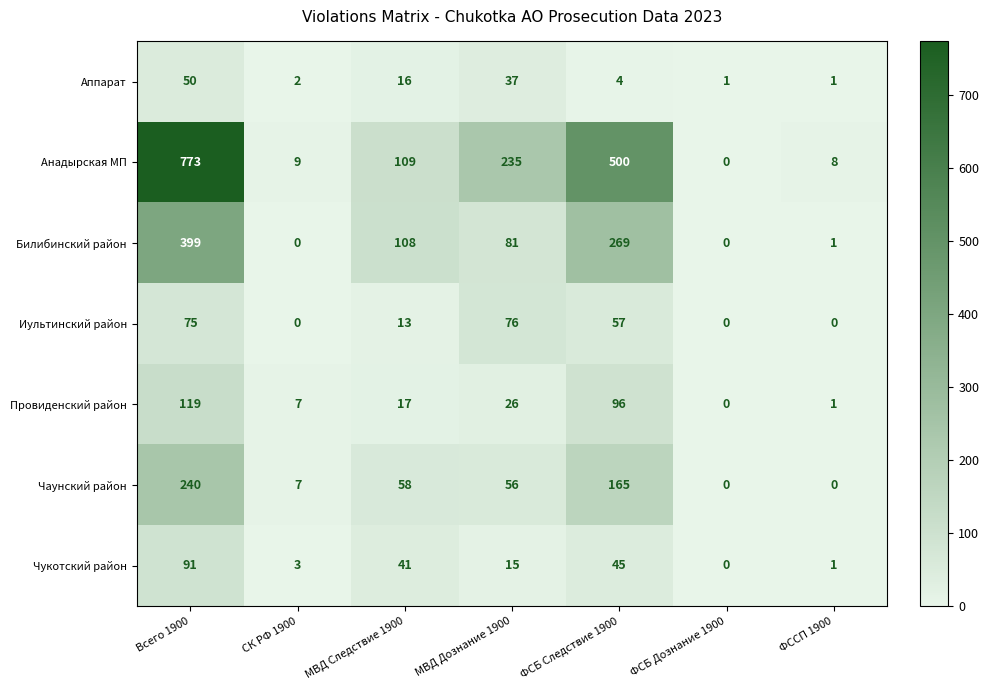

Which series has the largest total across all categories?

Анадырская МП